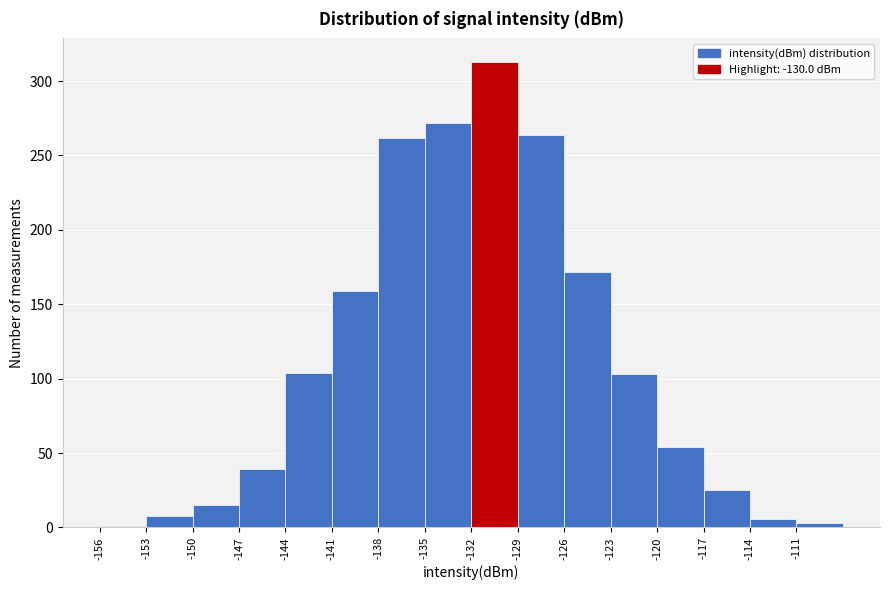

Reading left to right, transcribe this chart: for each bar, give the range it covers on the x-axis and its height. The values are not printed on the chart, so give them approximately, as read against the axis.

-156 to -153: under 5
-153 to -150: 10
-150 to -147: 15
-147 to -144: 40
-144 to -141: 105
-141 to -138: 160
-138 to -135: 260
-135 to -132: 270
-132 to -129: 315
-129 to -126: 265
-126 to -123: 170
-123 to -120: 105
-120 to -117: 55
-117 to -114: 25
-114 to -111: 5
-111 to -108: under 5